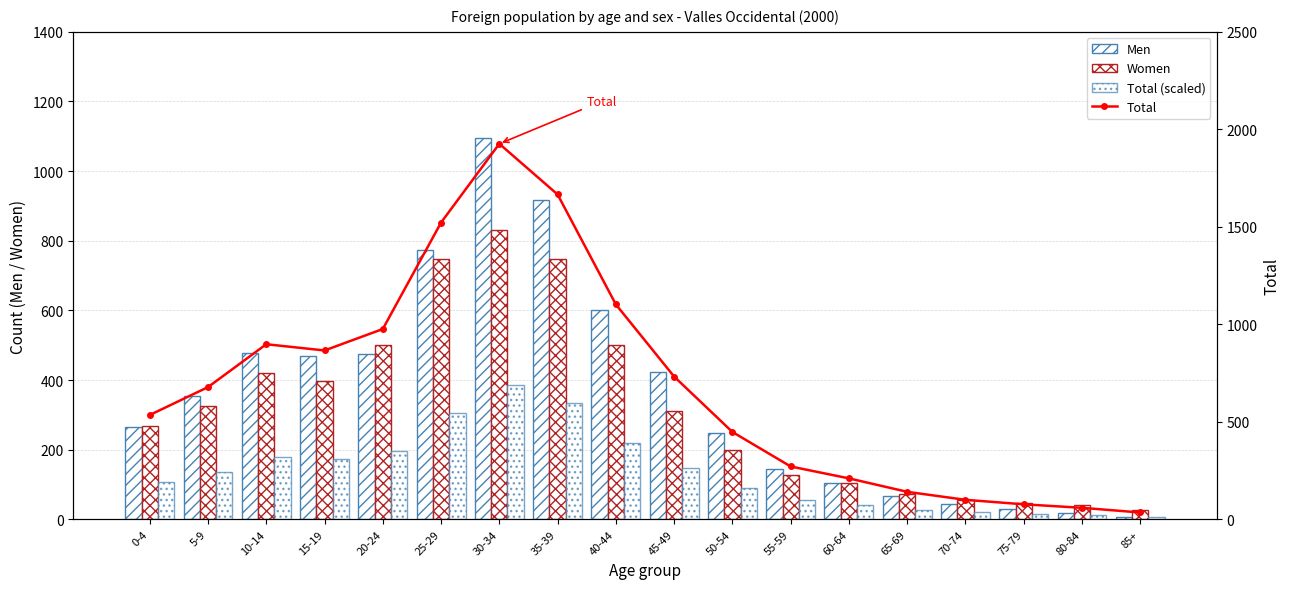

What is the difference between the second highest and minimum values in the Women series?

722.0